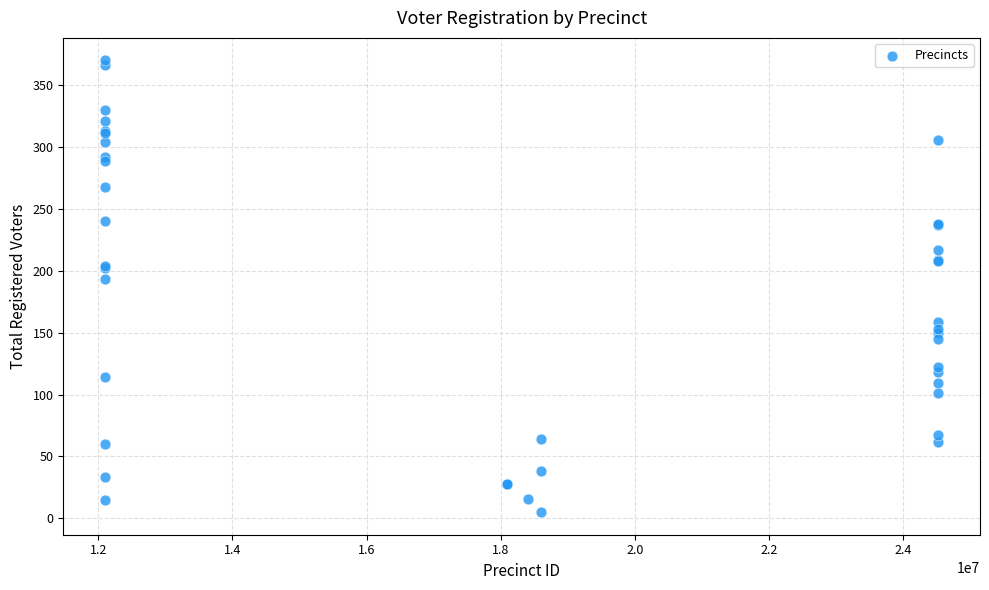

What Y value in the scatter plot is closest to 187?

193